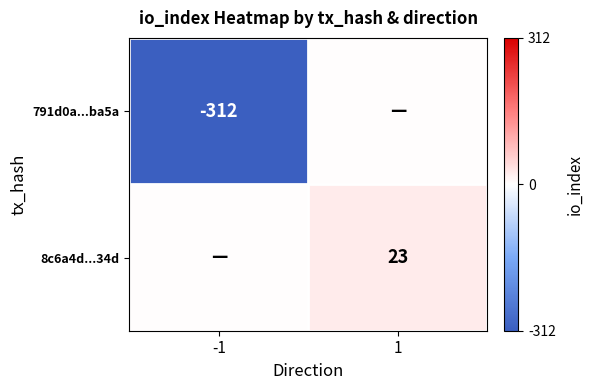

At how many categories does at least one series exceed 4?

1